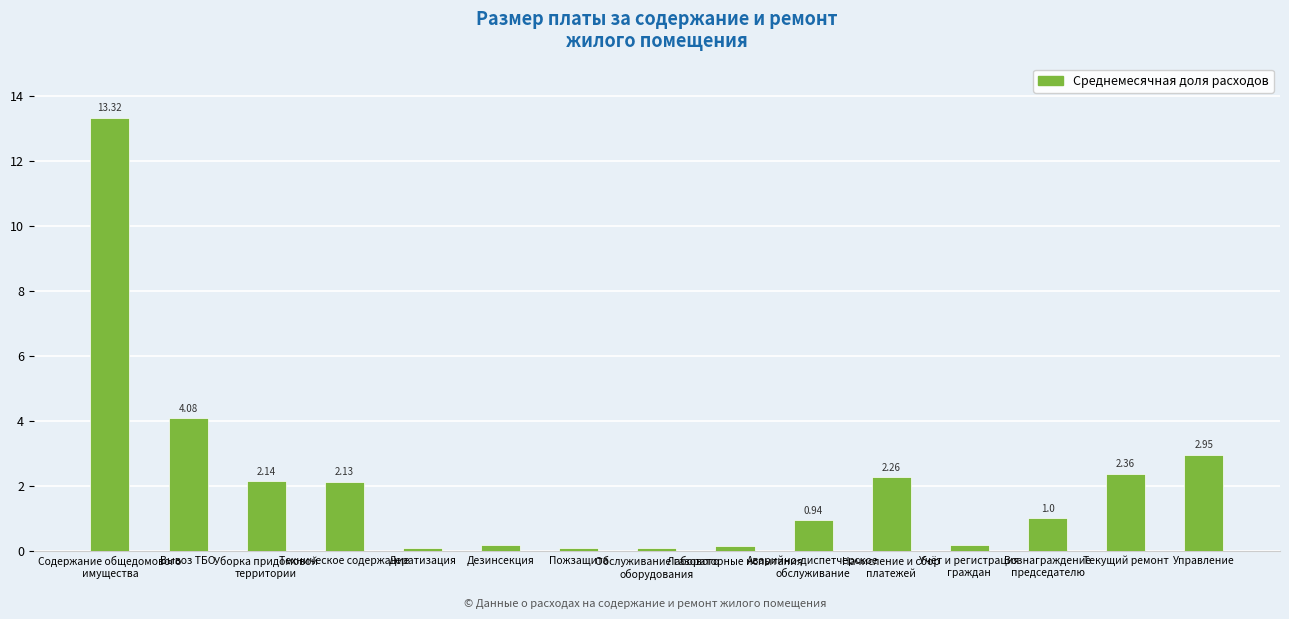

What is the difference between the maximum and minimum values?

13.2